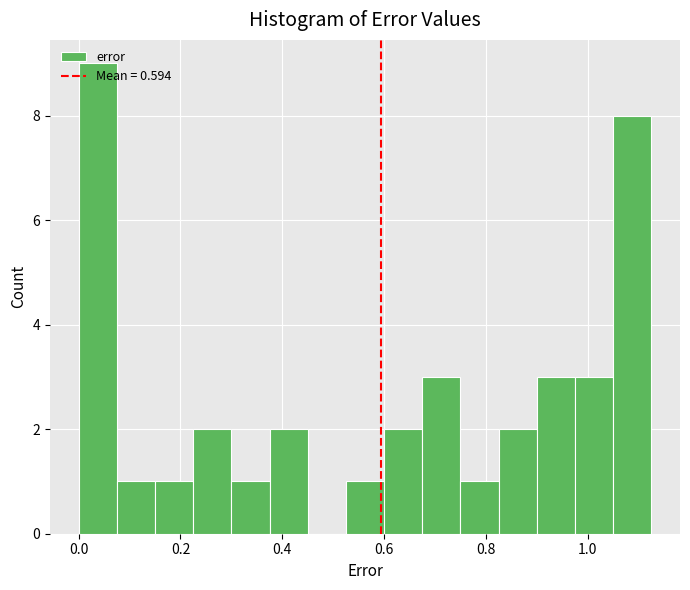

Around what value on the x-axis is the tallest bar? Give the approximate position of its centre, as read against the axis.

0.04